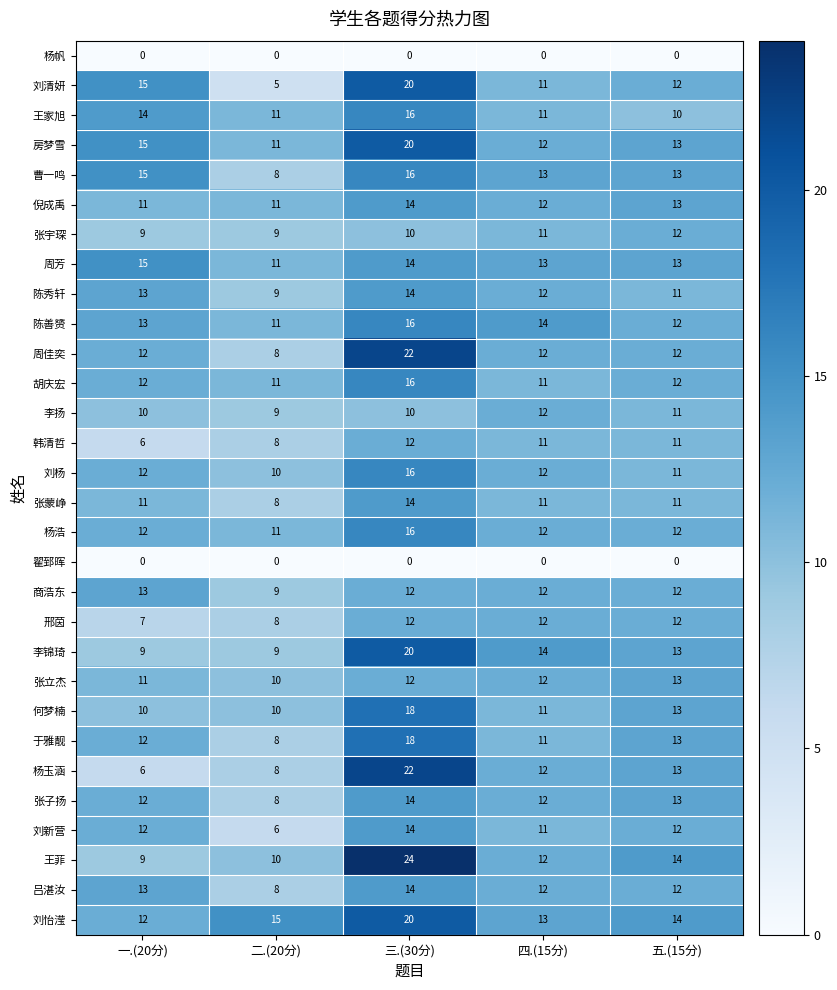

Count the 胡庆宏 values in the range 11 to 12.

4